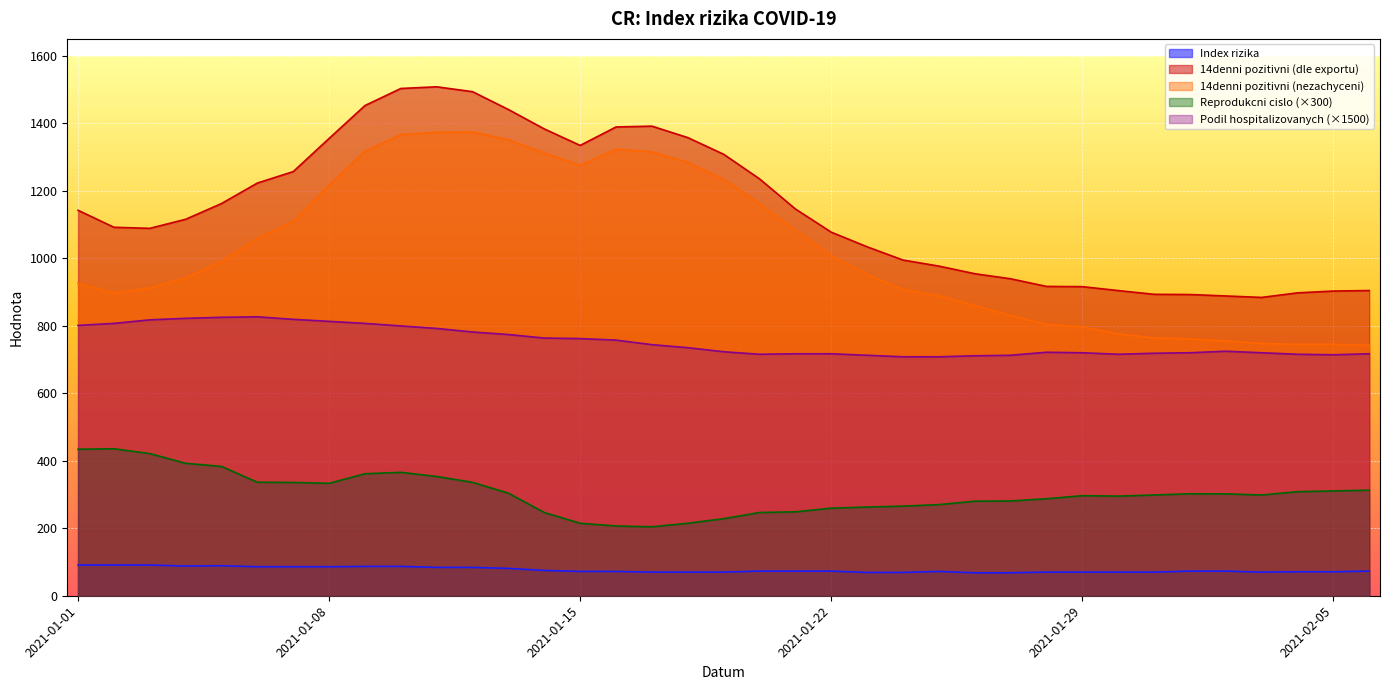

What are all the series names shown in the legend?

Index rizika, 14denni pozitivni (dle exportu), 14denni pozitivni (nezachyceni), Reprodukcni cislo (×300), Podil hospitalizovanych (×1500)